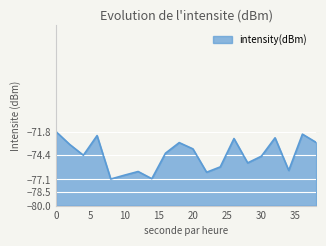

Which has a higher value, 36 or 22?

36